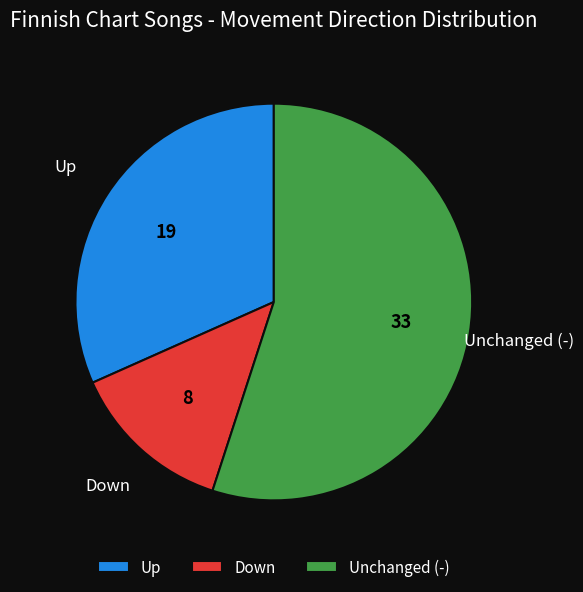

Which category accounts for the majority?

Unchanged (-)